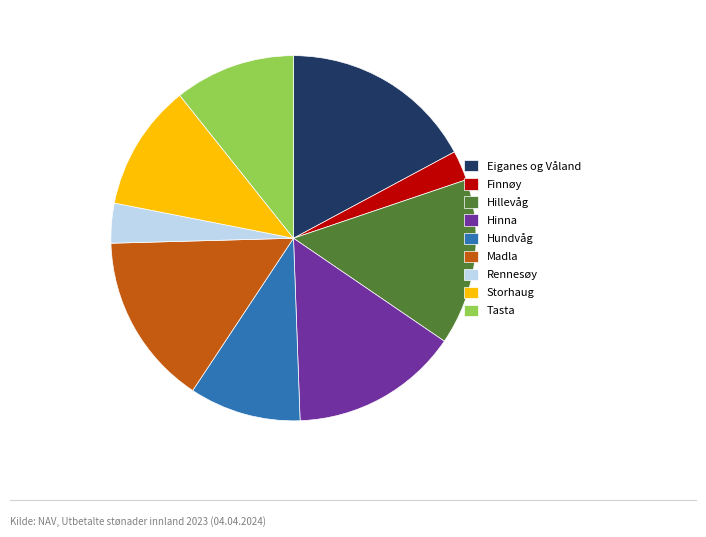

Which category has the biggest portion of the pie?

Eiganes og Våland